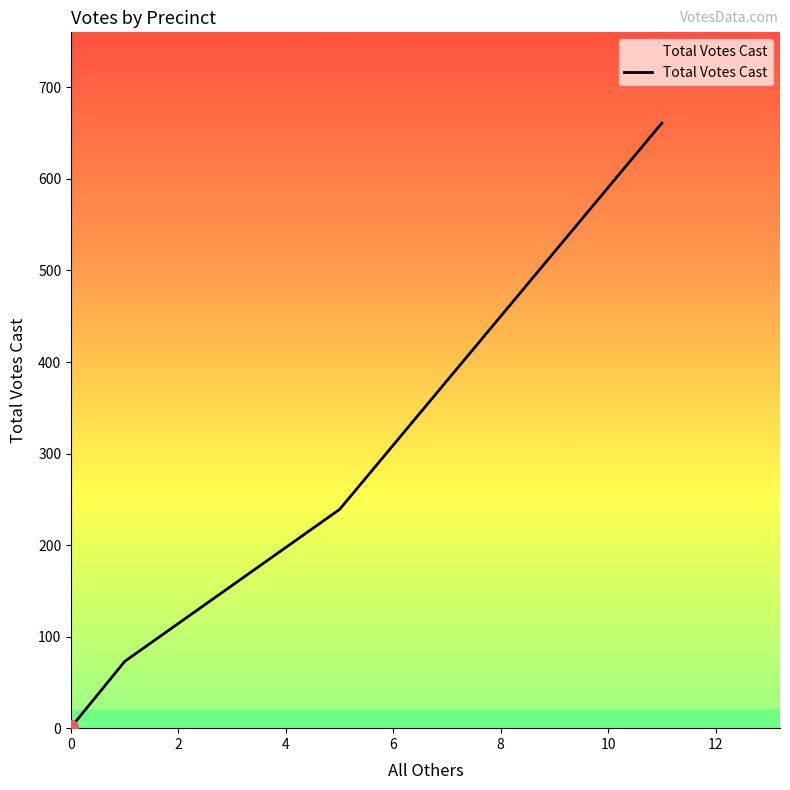

True or false: the data has more than 2 interior local peaks.

False